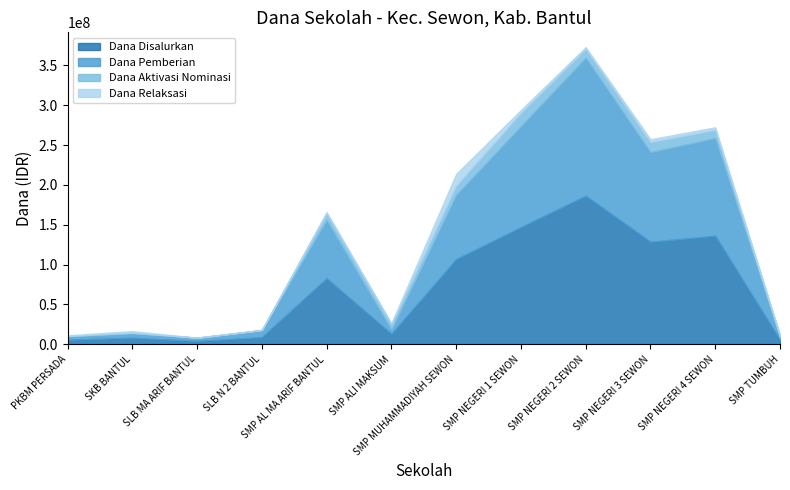

True or false: Dana Aktivasi Nominasi has a value of 1022823 at SKB BANTUL.

False